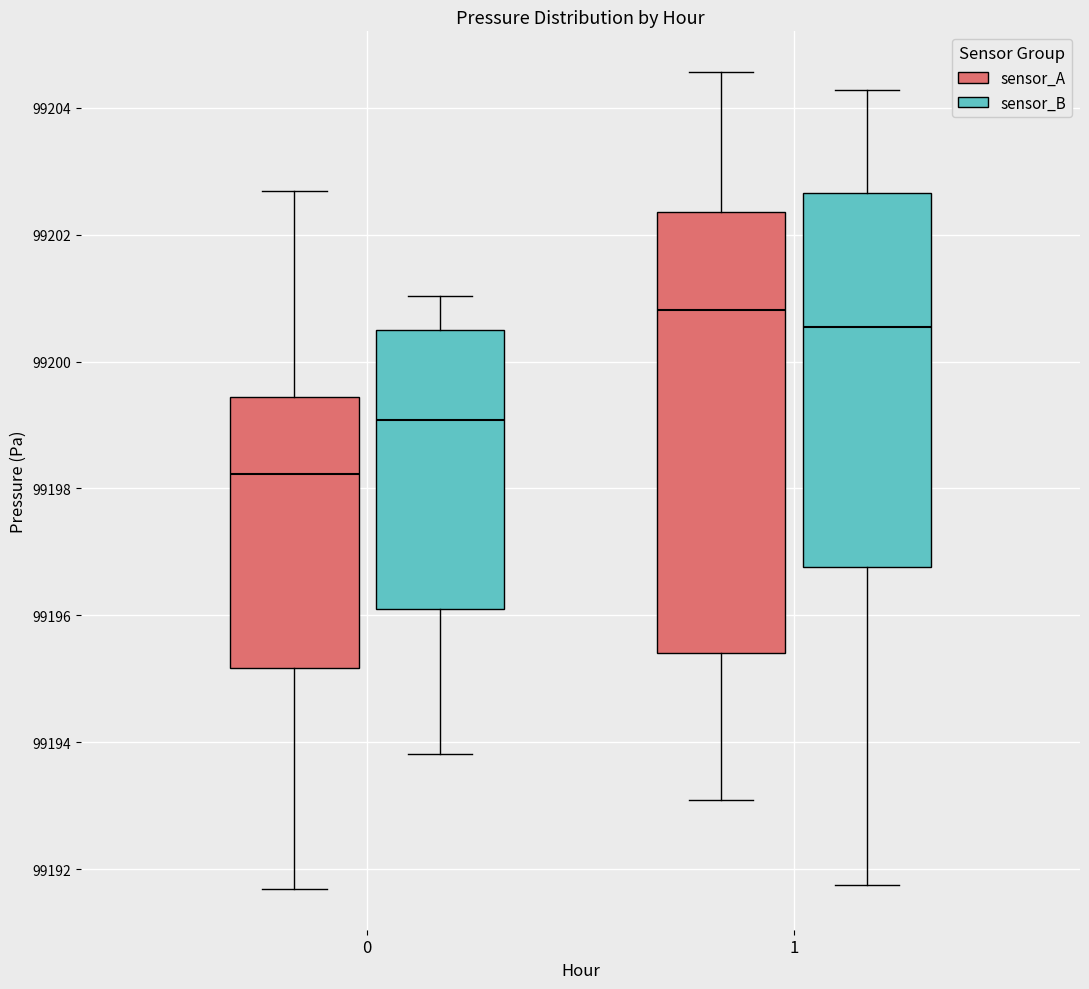

Which box has the lowest median line?

0 (sensor_A)